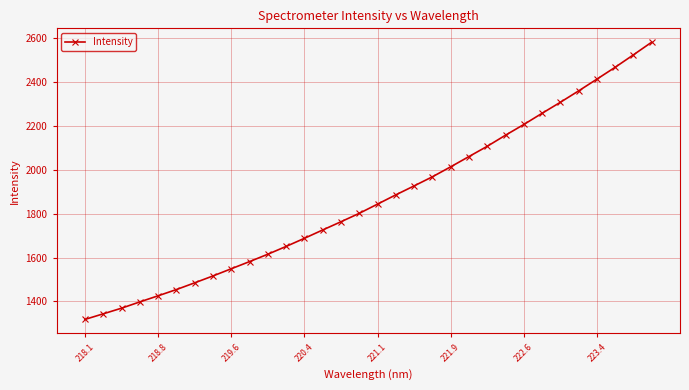

What is the difference between the maximum and second lowest values?

1236.3